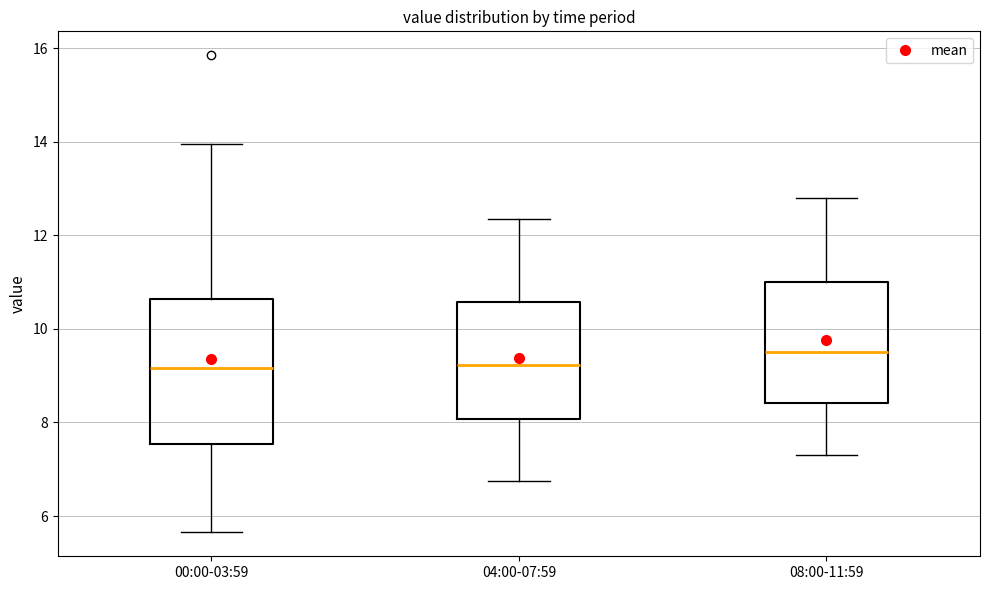

Where is the upper edge of the box for 00:00-03:59 on the y-axis? The values are not printed on the chart, so give them approximately, as read against the axis.

10.6